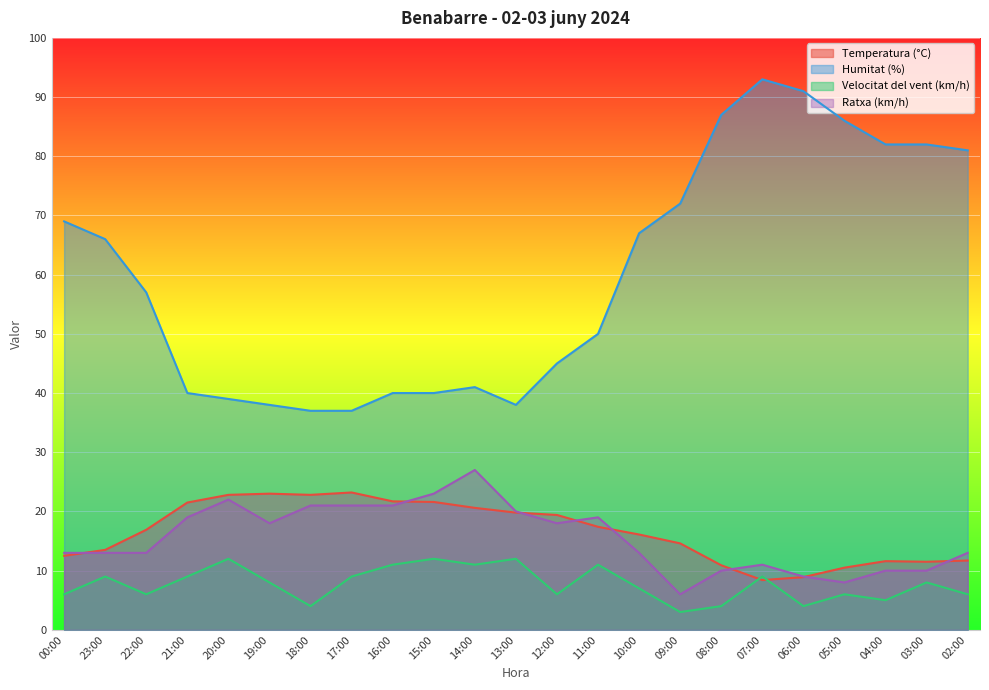

Reading right to left, list all the values displayed in this chart.

Temperatura (°C): 02:00=11.7	03:00=11.5	04:00=11.6	05:00=10.5	06:00=8.9	07:00=8.4	08:00=10.9	09:00=14.6	10:00=16.1	11:00=17.4	12:00=19.4	13:00=19.8	14:00=20.6	15:00=21.6	16:00=21.7	17:00=23.2	18:00=22.8	19:00=23.0	20:00=22.8	21:00=21.5	22:00=16.9	23:00=13.5	00:00=12.5
Humitat (%): 02:00=81.0	03:00=82.0	04:00=82.0	05:00=86.0	06:00=91.0	07:00=93.0	08:00=87.0	09:00=72.0	10:00=67.0	11:00=50.0	12:00=45.0	13:00=38.0	14:00=41.0	15:00=40.0	16:00=40.0	17:00=37.0	18:00=37.0	19:00=38.0	20:00=39.0	21:00=40.0	22:00=57.0	23:00=66.0	00:00=69.0
Velocitat del vent (km/h): 02:00=6.0	03:00=8.0	04:00=5.0	05:00=6.0	06:00=4.0	07:00=9.0	08:00=4.0	09:00=3.0	10:00=7.0	11:00=11.0	12:00=6.0	13:00=12.0	14:00=11.0	15:00=12.0	16:00=11.0	17:00=9.0	18:00=4.0	19:00=8.0	20:00=12.0	21:00=9.0	22:00=6.0	23:00=9.0	00:00=6.0
Ratxa (km/h): 02:00=13.0	03:00=10.0	04:00=10.0	05:00=8.0	06:00=9.0	07:00=11.0	08:00=10.0	09:00=6.0	10:00=13.0	11:00=19.0	12:00=18.0	13:00=20.0	14:00=27.0	15:00=23.0	16:00=21.0	17:00=21.0	18:00=21.0	19:00=18.0	20:00=22.0	21:00=19.0	22:00=13.0	23:00=13.0	00:00=13.0